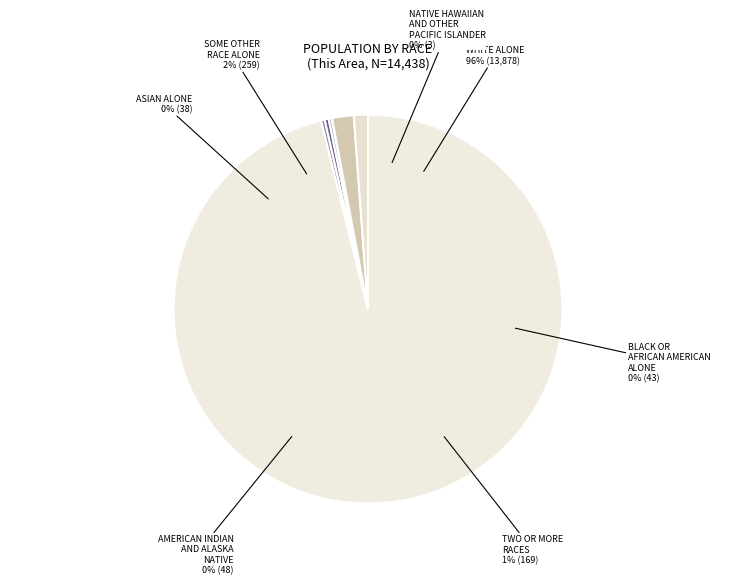

True or false: White alone accounts for 90% of the total.

False